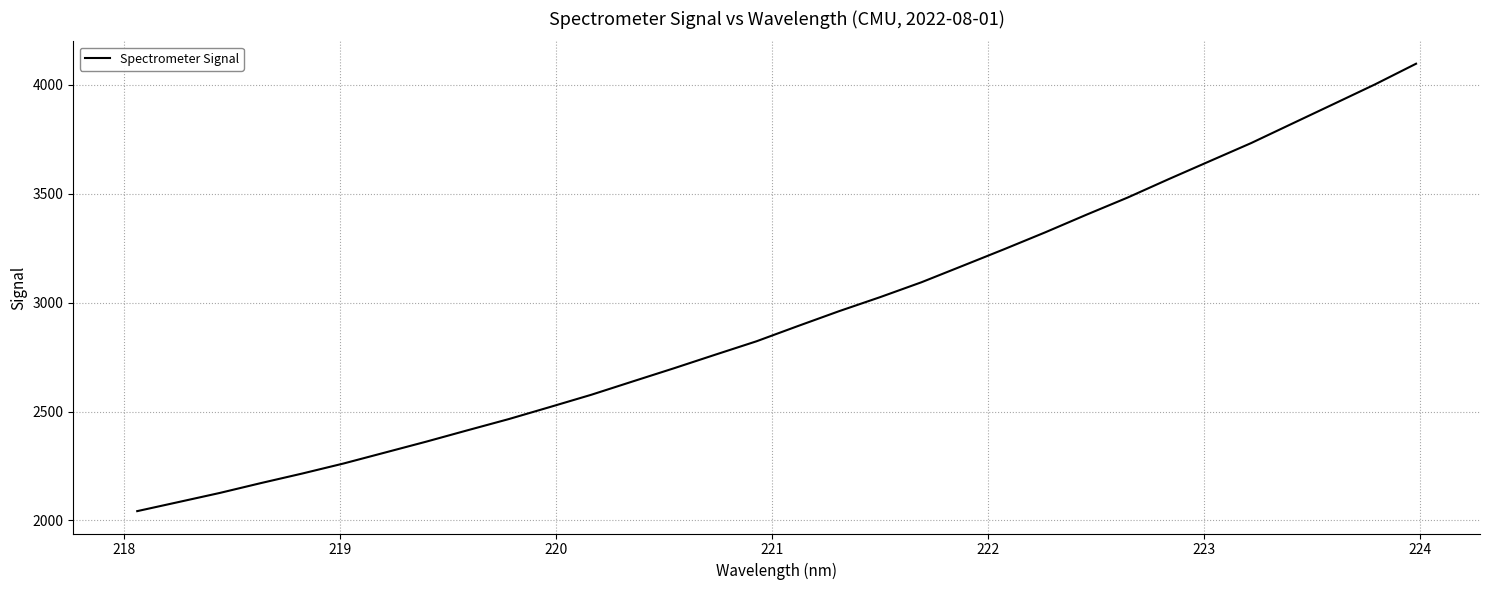

What is the sum of all values?

93855.1